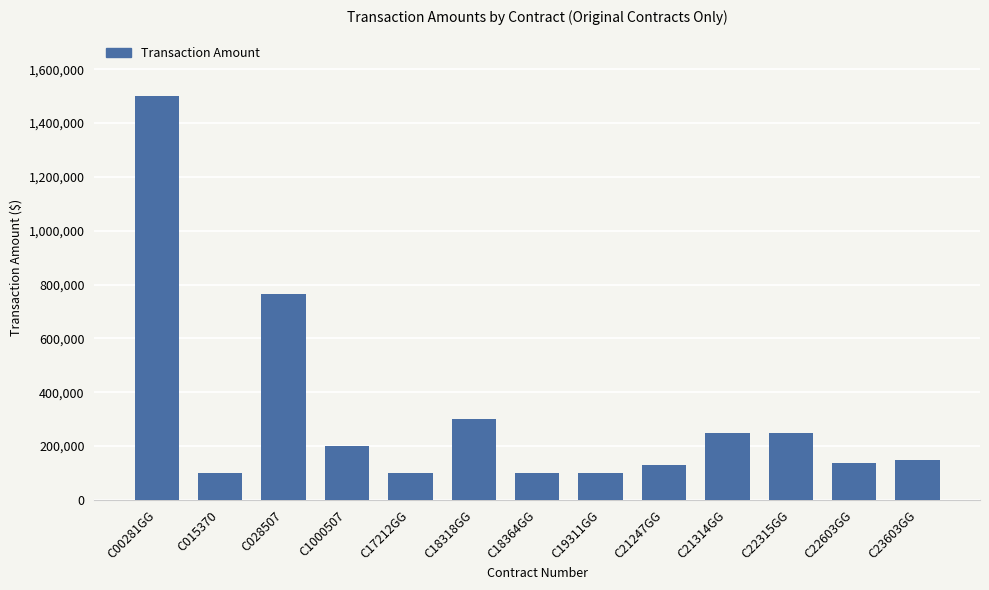

What is the ratio of the value at C22315GG to the value at C18318GG?

0.8